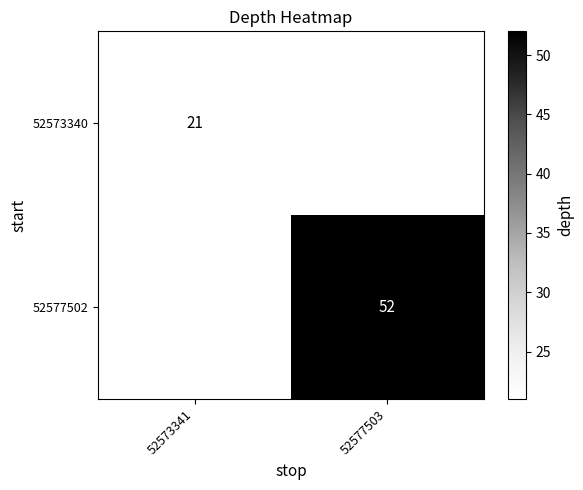

Is it true that 52573340 equals 21 at 52573341?

True